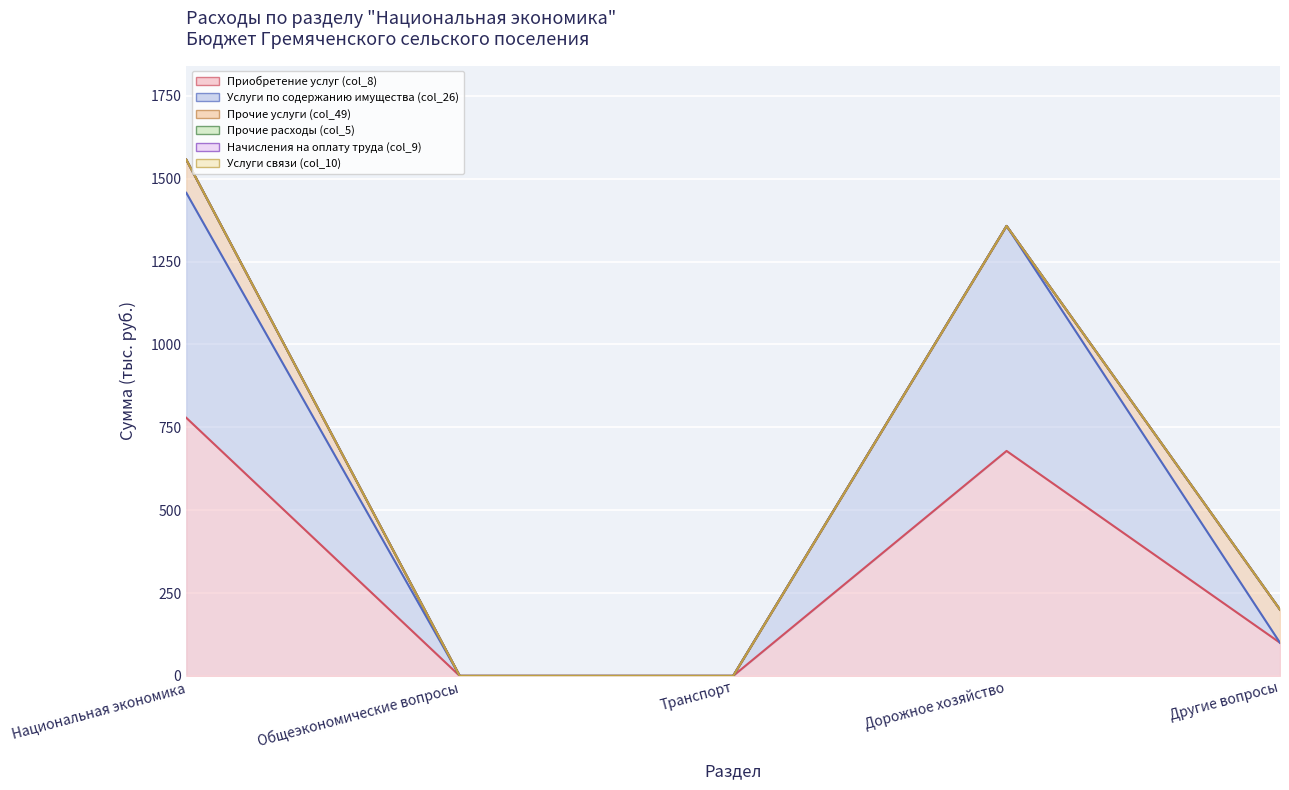

True or false: Прочие расходы (col_5) has a value of 0.0 at Другие вопросы.

True